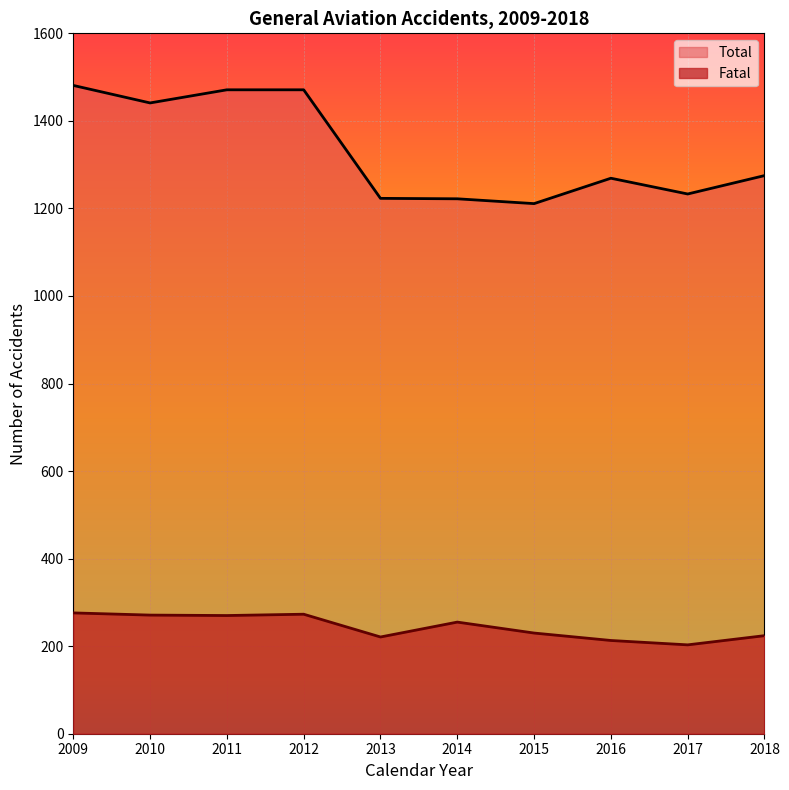

True or false: Fatal has a value of 69 at 2015.

False